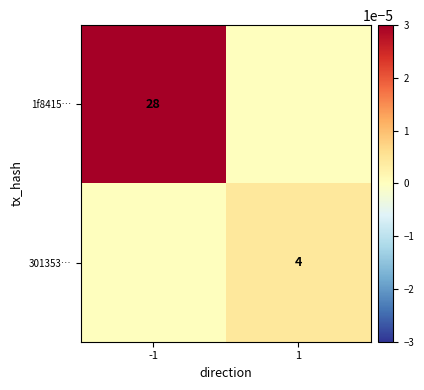

The value of 1f8415… at -1 is 45. True or false?

False